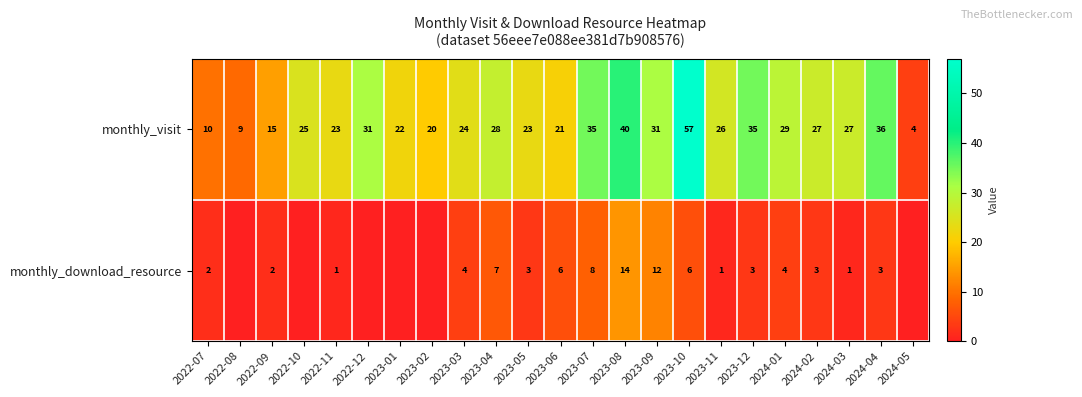

What is the difference between the monthly_download_resource values at 2023-04 and 2024-04?

4